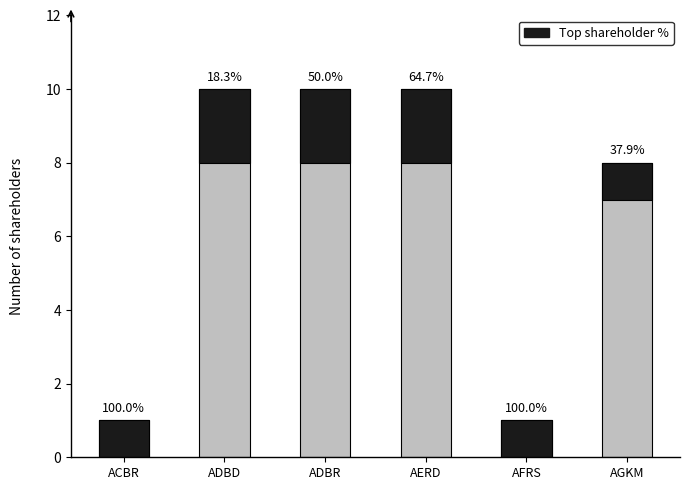

True or false: Total shareholders has a value of 10 at ADBR.

True